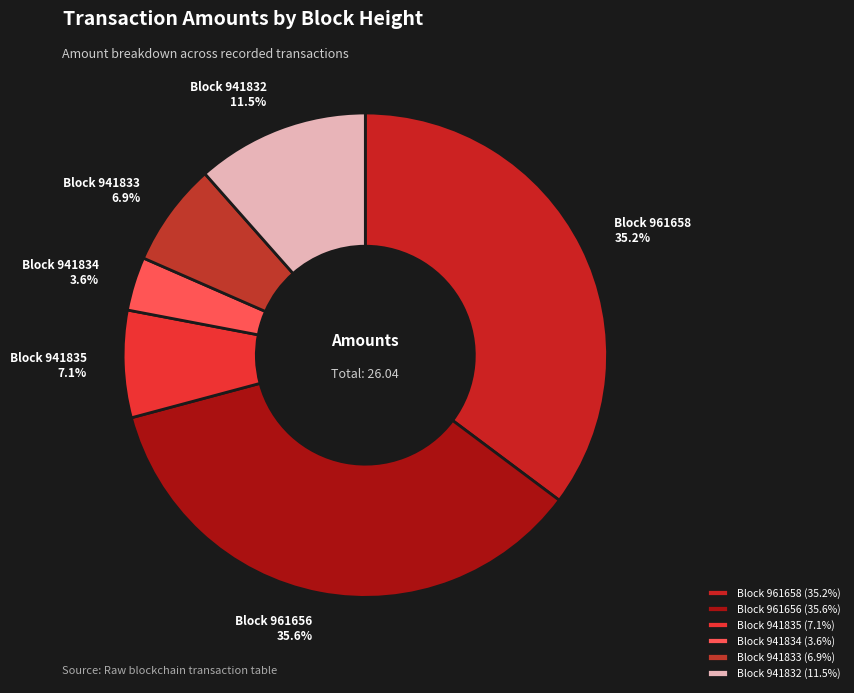

Count the number of slices in the pie.

6